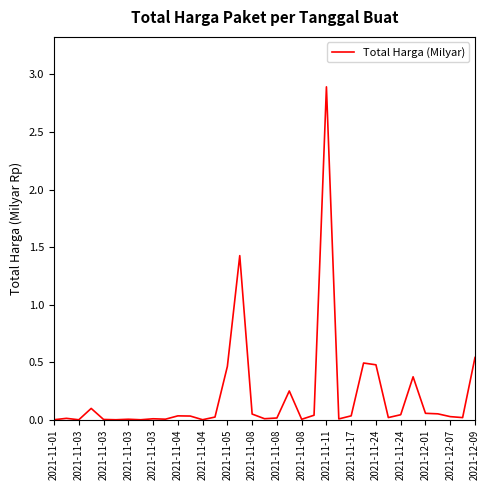

What is the difference between the maximum and minimum values?

2.9